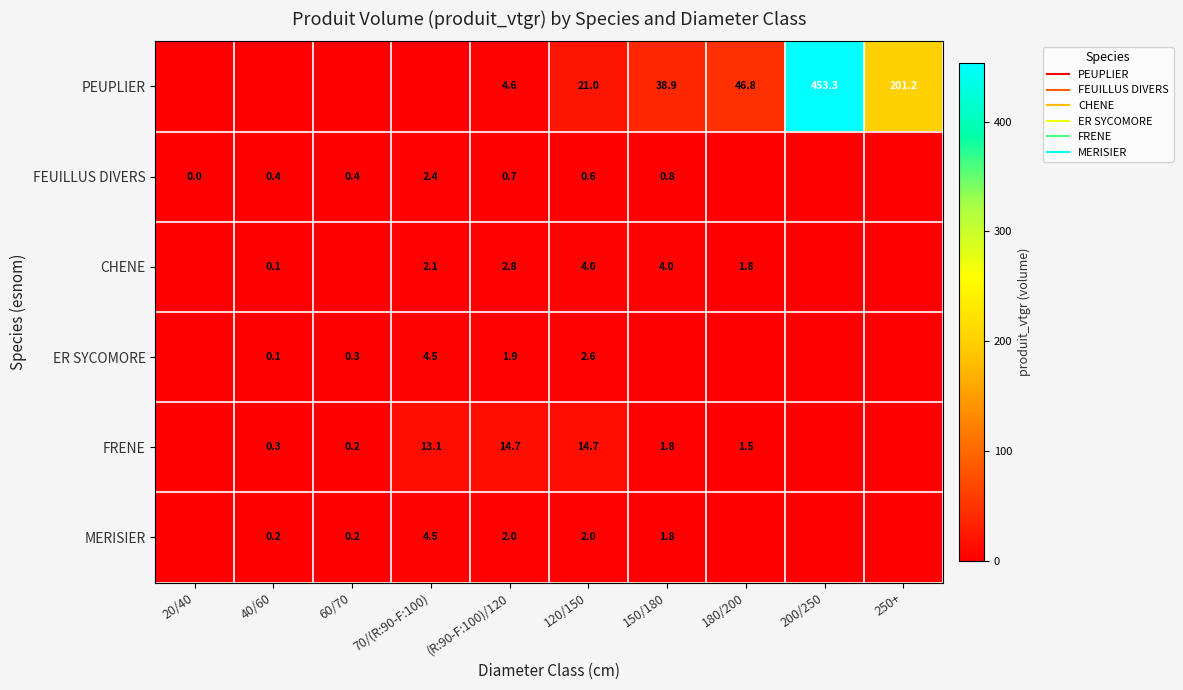

Where is PEUPLIER nearest to the value 226?

250+